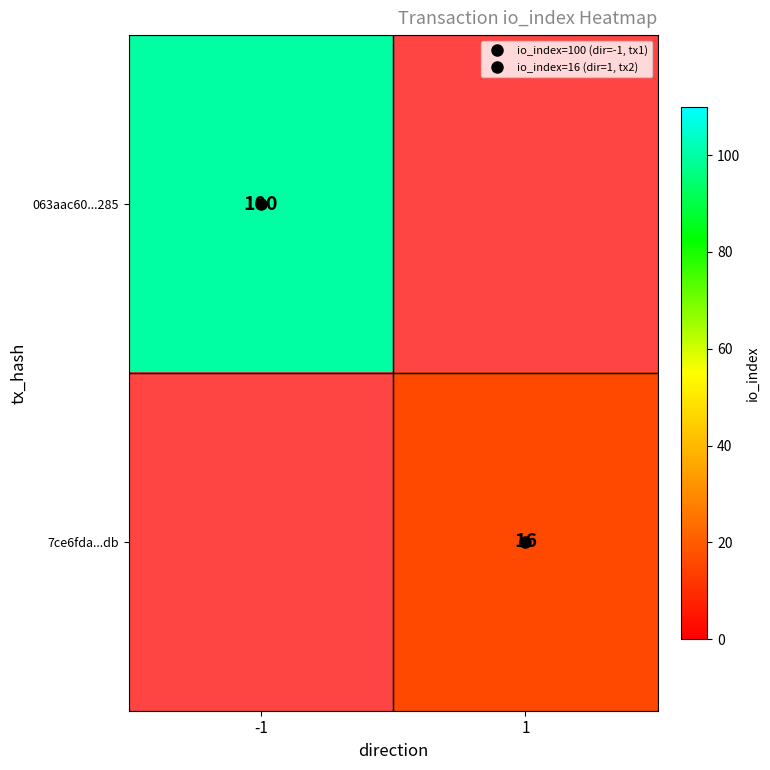

How many data points does each series have?

2